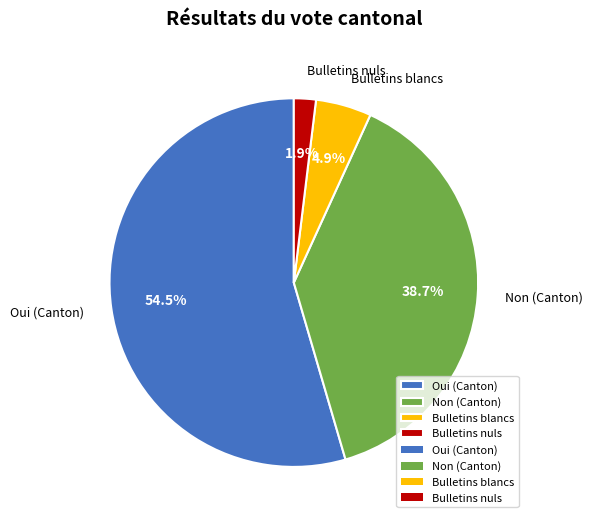

What percentage is the Non (Canton) slice, to the nearest percent?

39%